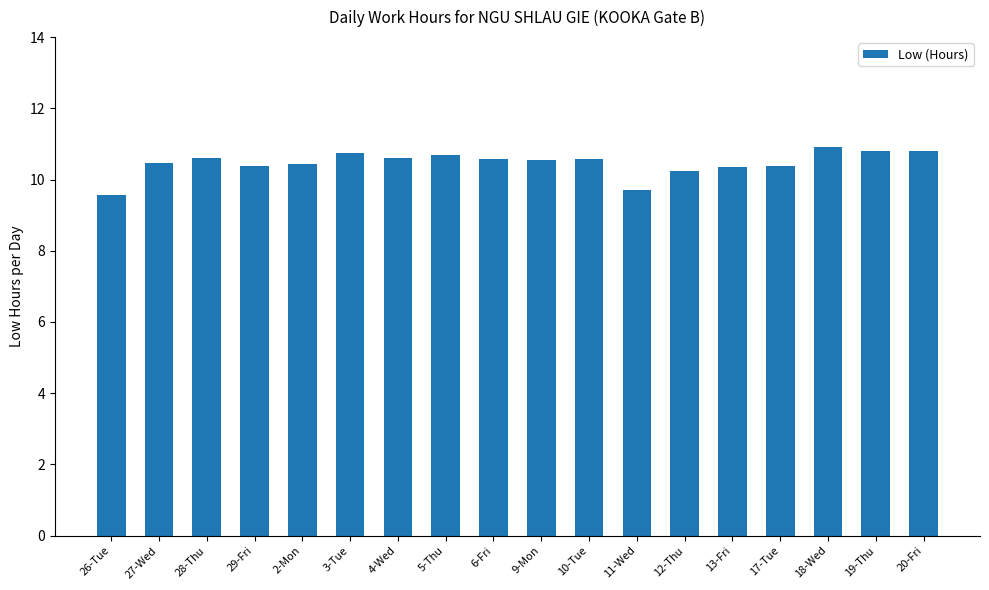

What is the value of the 9th bar from the left?

10.6